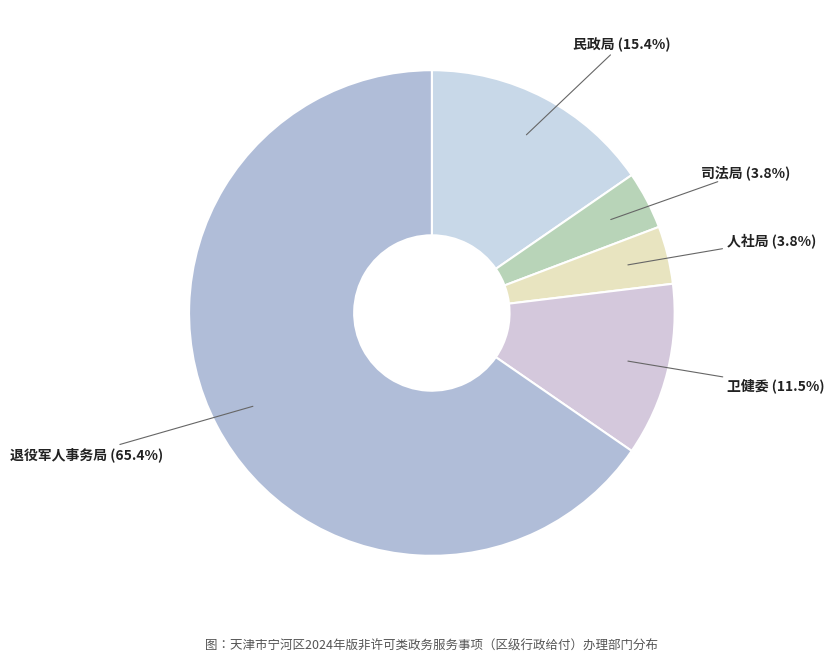

Is 退役军人事务局 the majority of the pie?

Yes